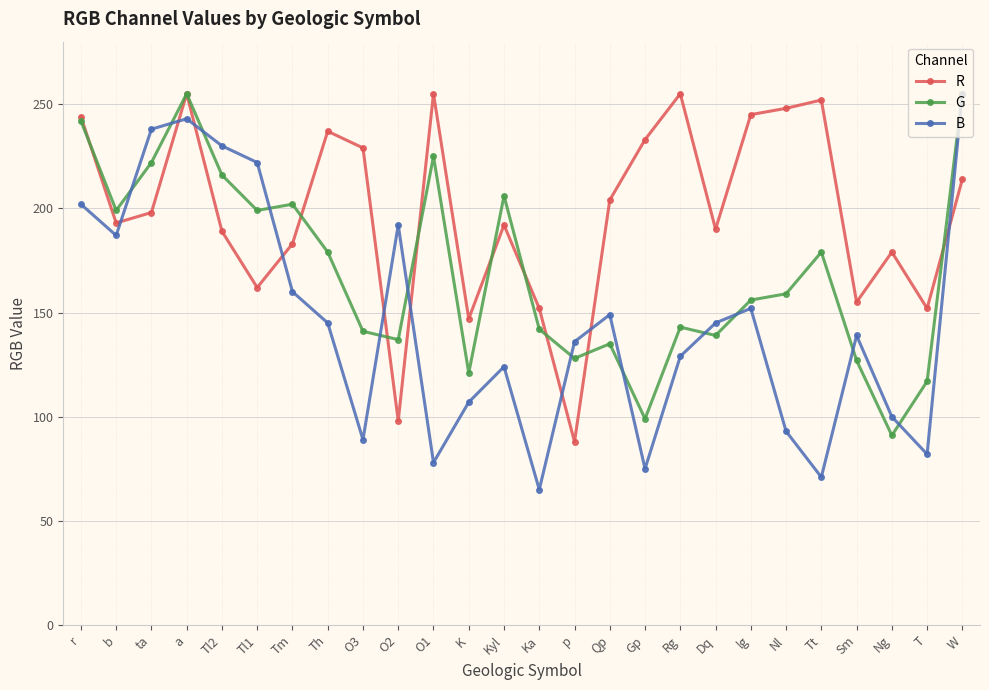

What is the label of the 9th point from the right?

Rg